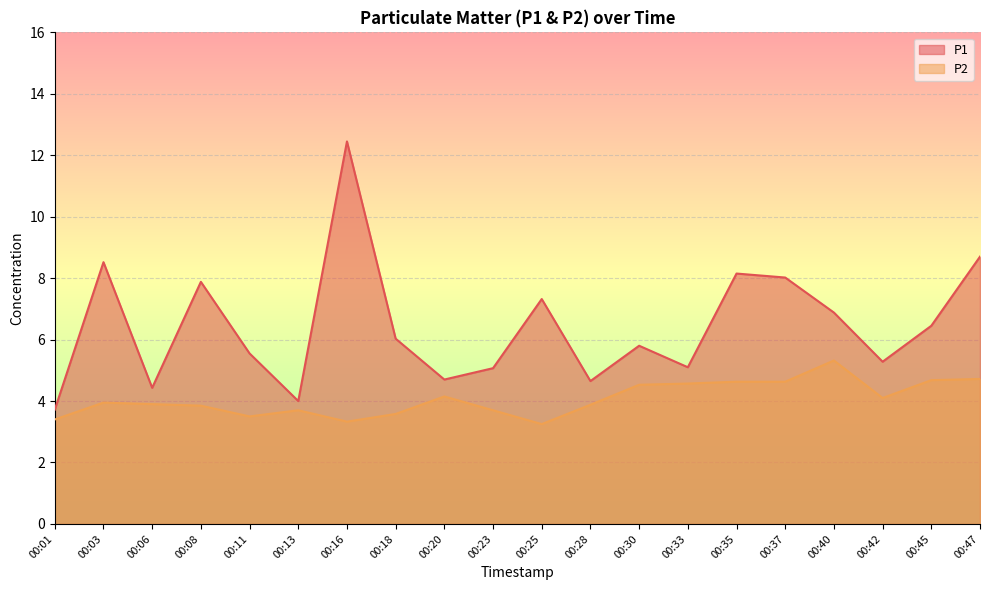

True or false: P1 and P2 intersect in this chart.

False